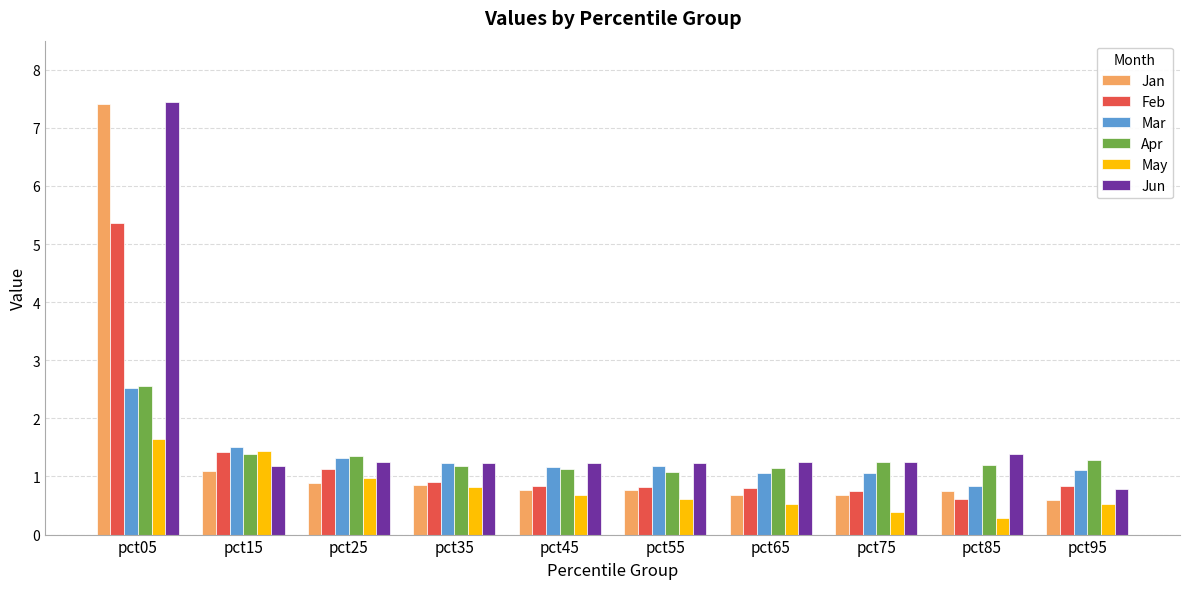

Which series has the widest spread of values?

Jan